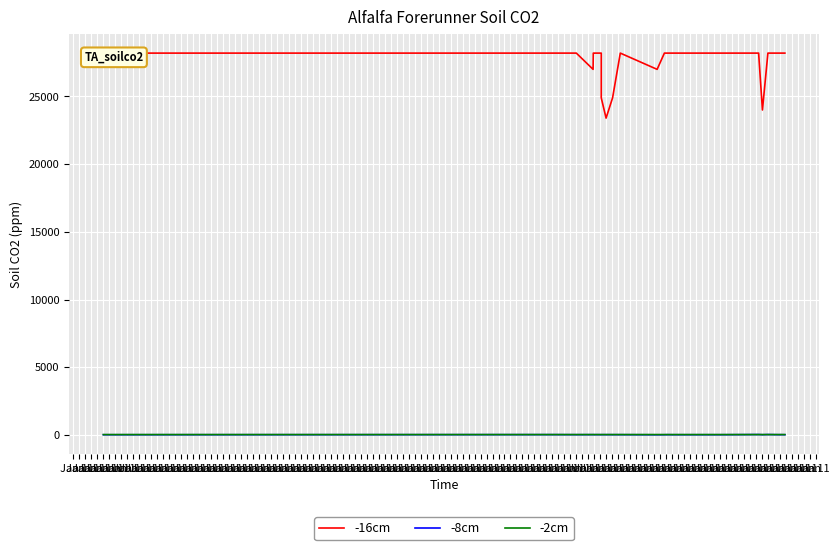

At Jan 1, list the series in order from smallest to largest.

-8cm, -2cm, -16cm